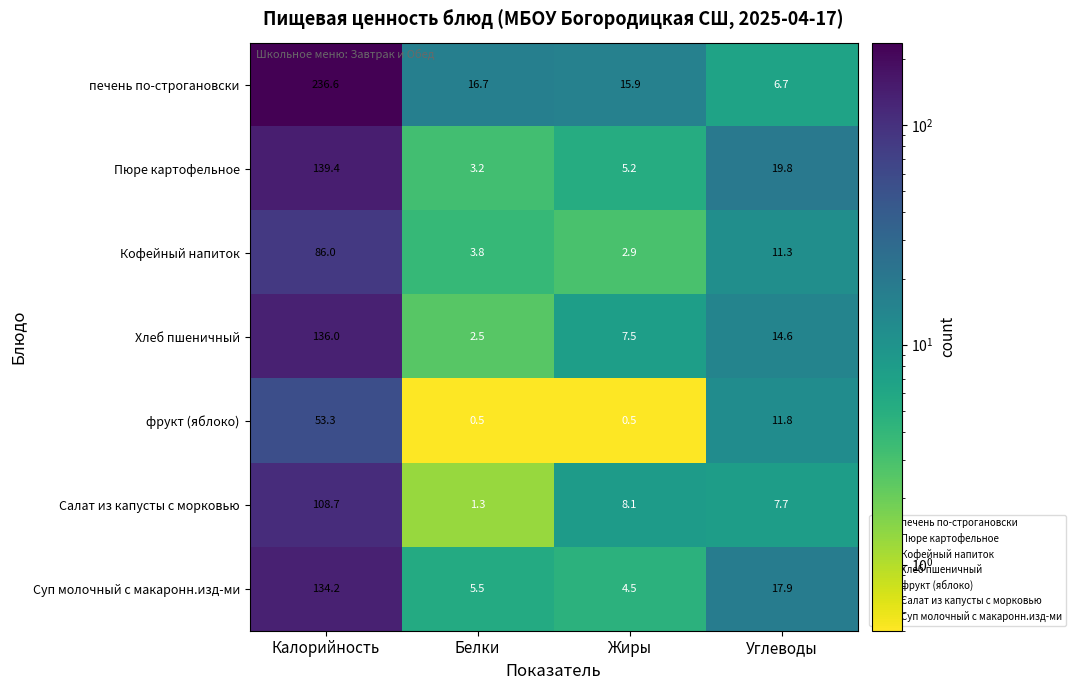

What is the spread (max minus min) of values at Калорийность?

183.3